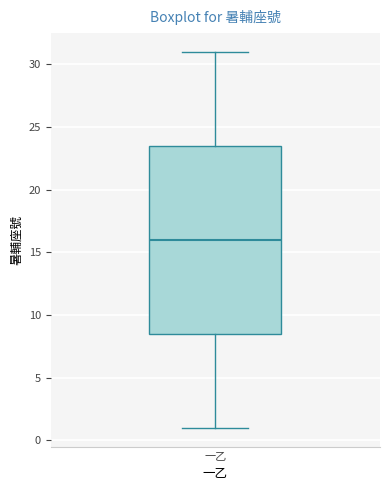

Transcribe this box plot: give where the median line is, the range the box spans, and where the two whiskers end, as read against the y-axis. The values are not printed on the chart, so give them approximately, as read against the axis.

median 16.0, box 8.5 to 23.5, whiskers 1.0 to 31.0